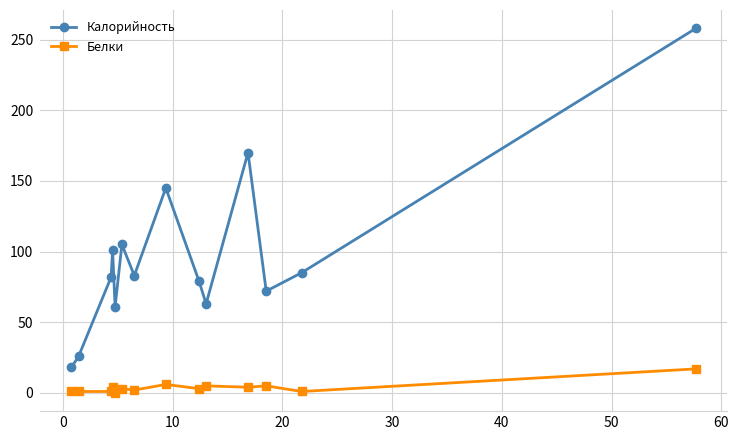

Which series has the widest spread of values?

Калорийность